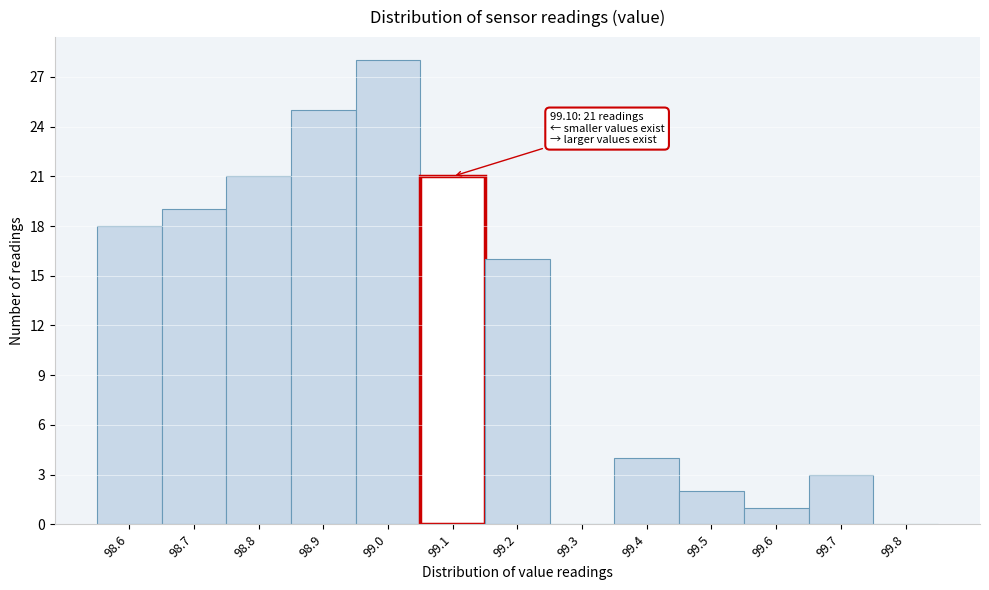

Which range on the x-axis has the tallest bar?

98.95 to 99.05